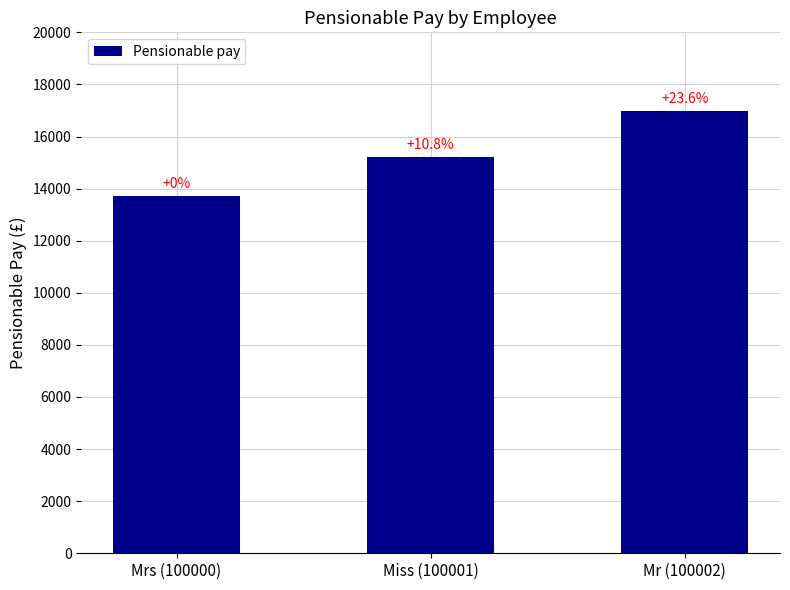

How many bars are there in total?

3